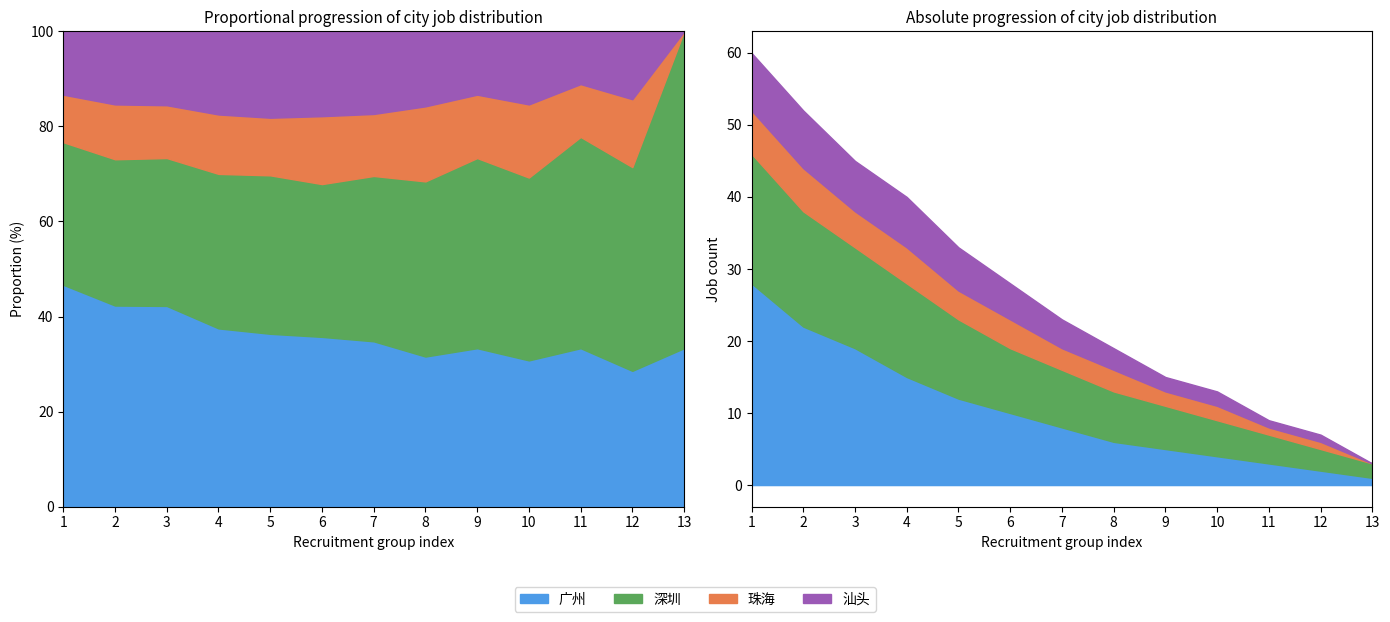

The value of 汕头 at 11 is 1. True or false?

True